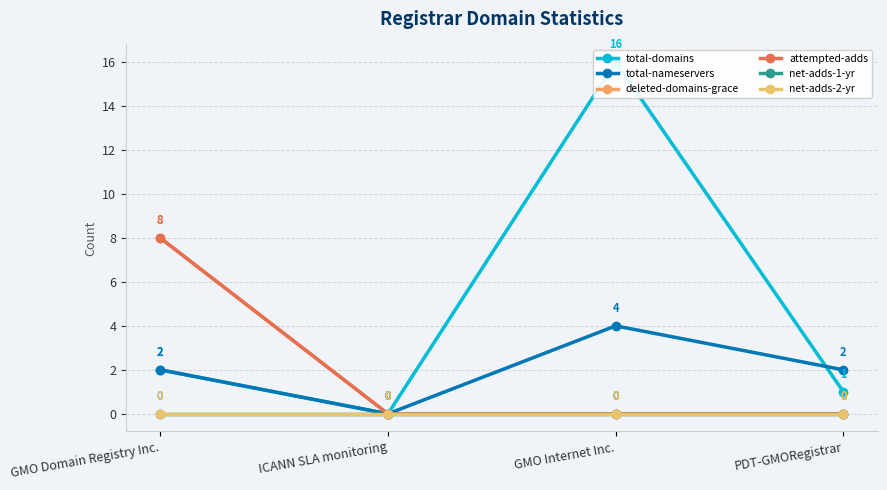

Reading left to right, extract all data points from this chart.

total-domains: 2	0	16	1
total-nameservers: 2	0	4	2
deleted-domains-grace: 8	0	0	0
attempted-adds: 8	0	0	0
net-adds-1-yr: 0	0	0	0
net-adds-2-yr: 0	0	0	0